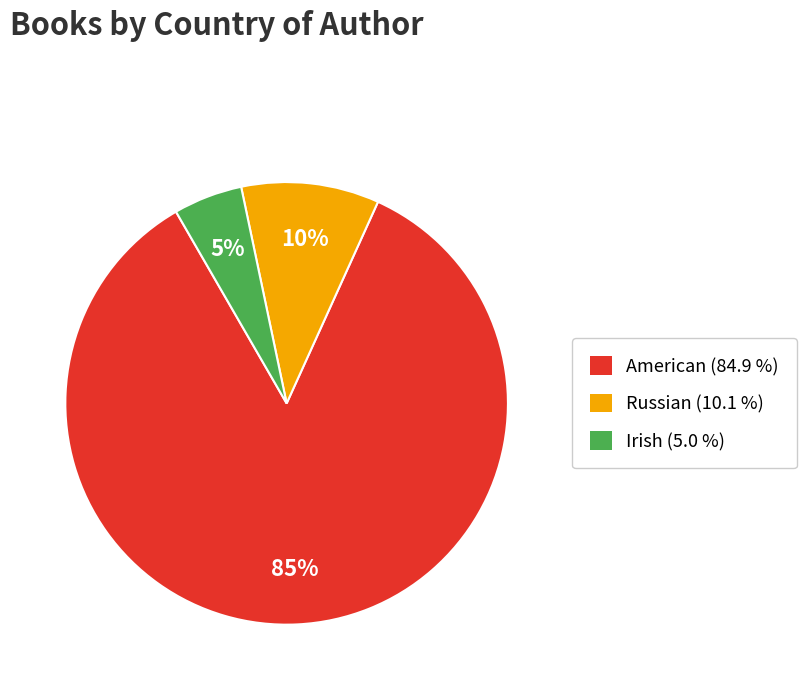

To the nearest percent, what is the average slice percentage?

33%